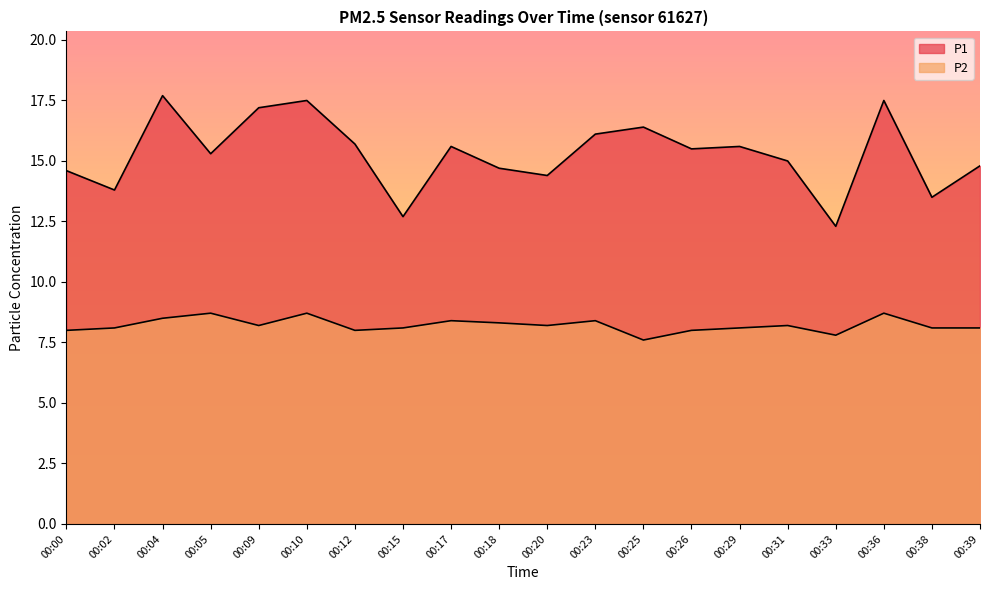

Rank the series at 00:17 from lowest to highest value.

P2, P1